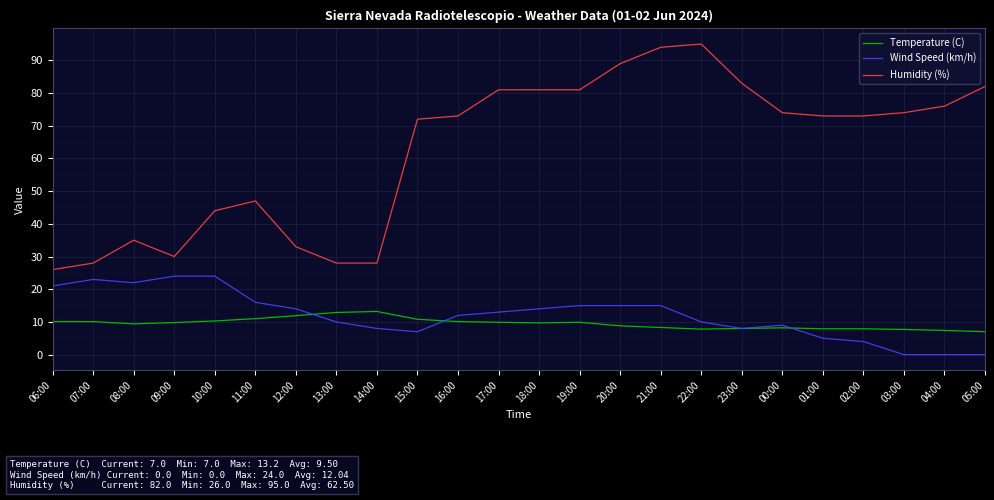

Is the value of Wind Speed (km/h) at 14:00 greater than the value of Humidity (%) at 01:00?

No